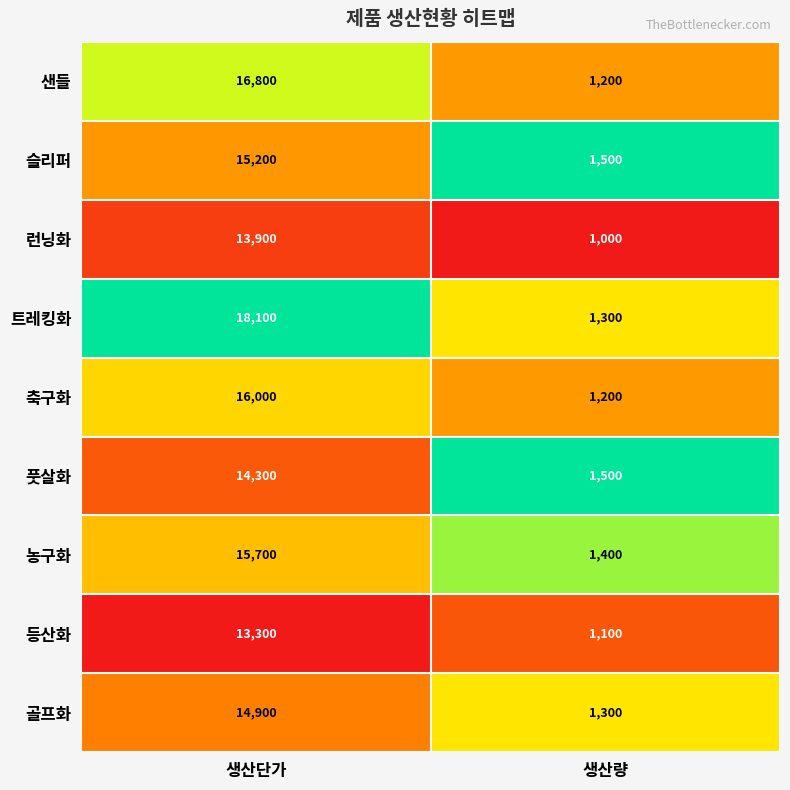

Which series changed the most between 생산단가 and 생산량?

트레킹화